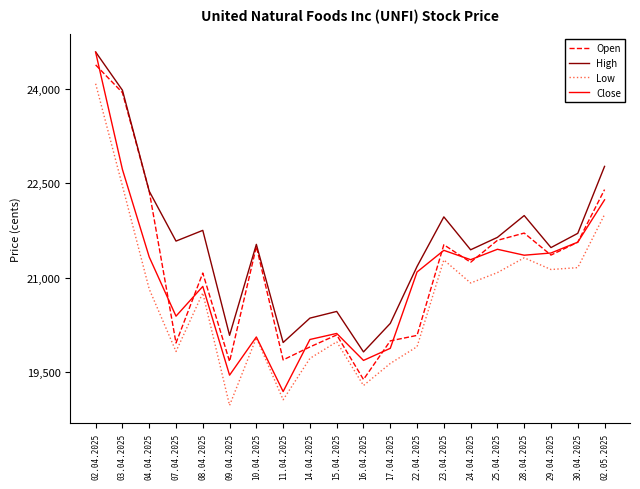

List the series in order of their overall mean, highest first.

High, Open, Close, Low